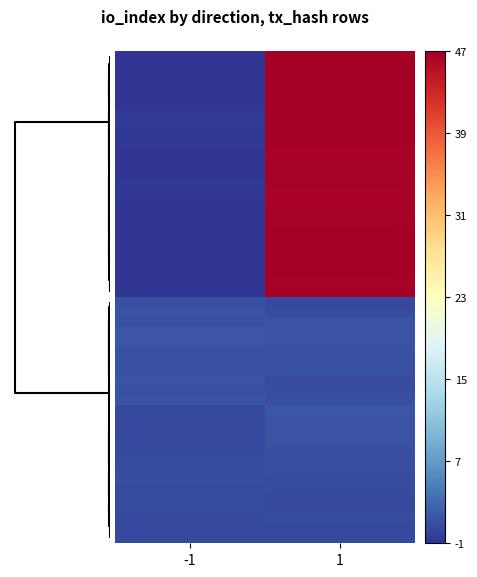

Rank the series by their maximum value, from lowest to highest.

b3d0b7ce28325eda104e7b84d9e1f01f77c261f, daf2ee34bfd102ace049fade840ee1b49611dcb